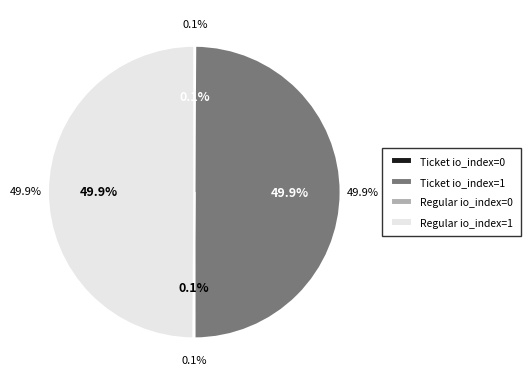

To the nearest percent, what is the difference between the largest and smallest slice percentages?

50%